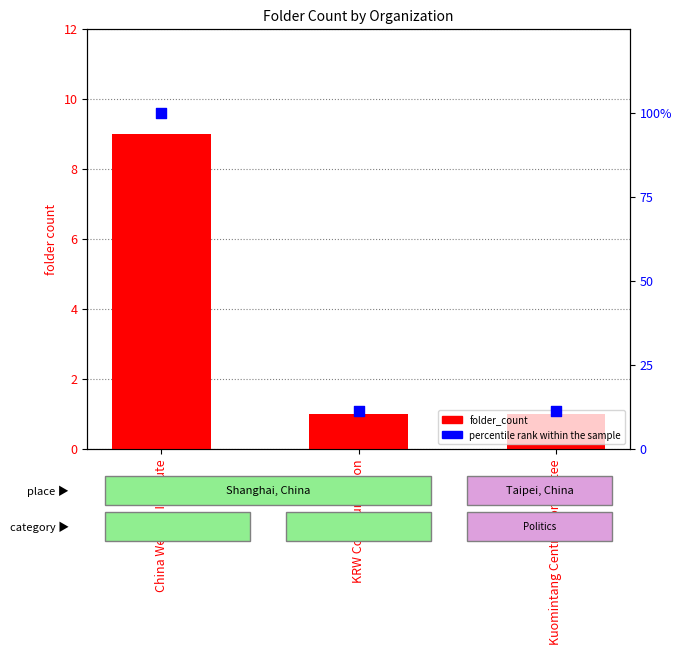

What is the total value across all series at China Welfare Institute?

109.0